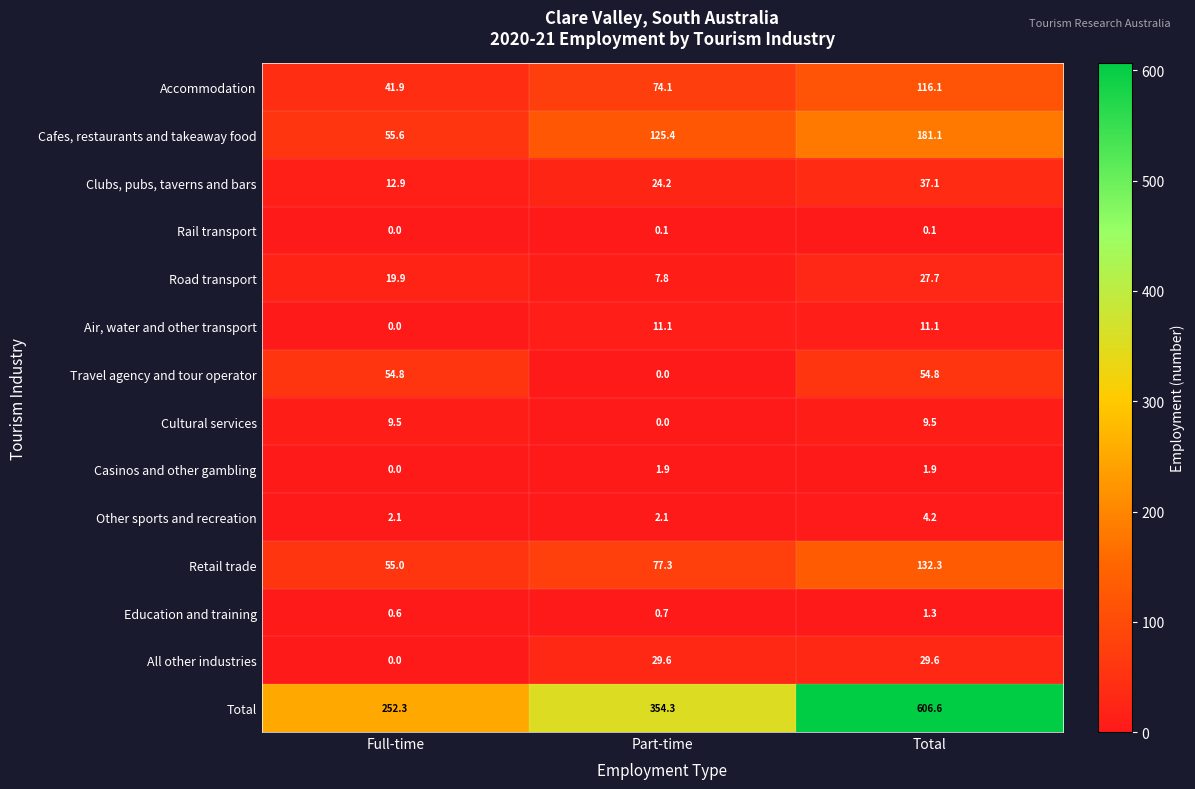

Is it true that Clubs, pubs, taverns and bars equals 18.5 at Full-time?

False